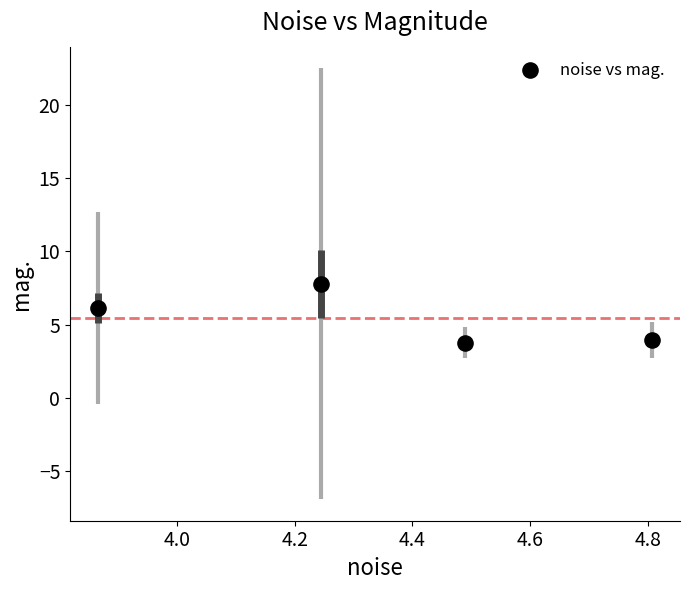

What is the range of X values (max minus min)?

0.9